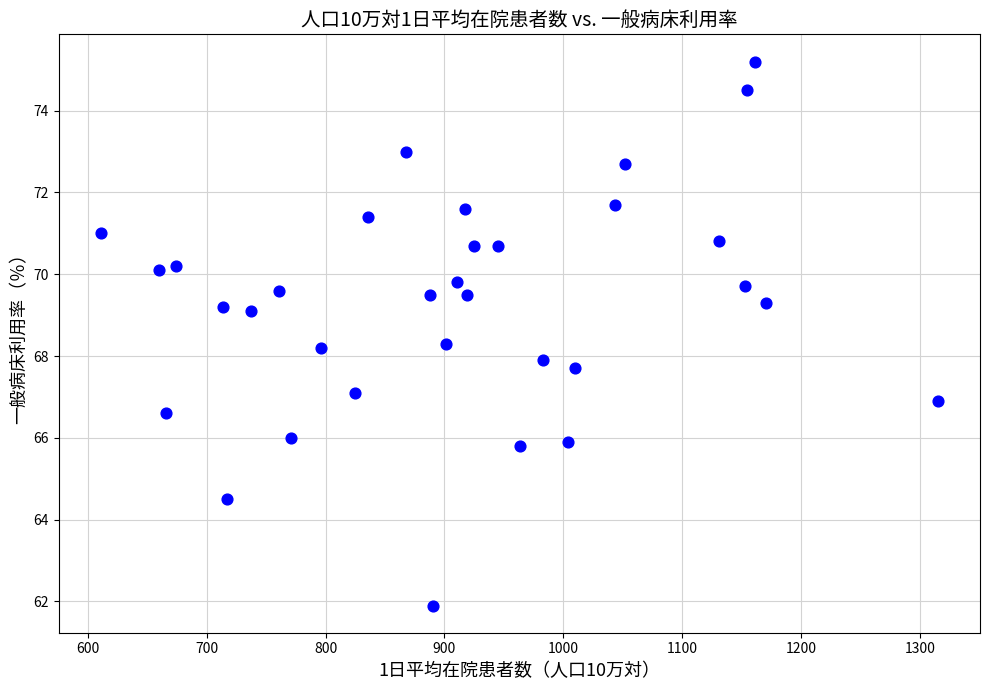

What is the range of Y values (max minus min)?

13.3